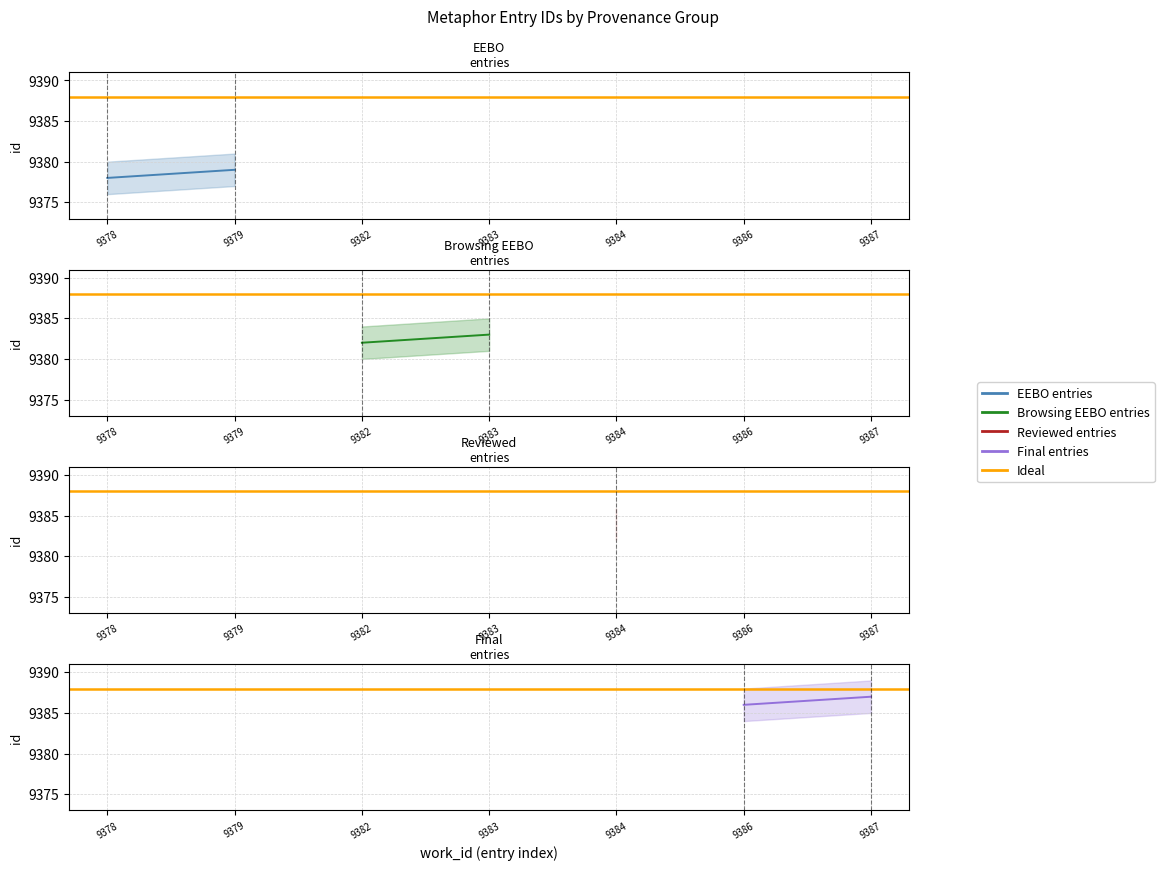

Count the EEBO entries values in the range 9378 to 9379.

2